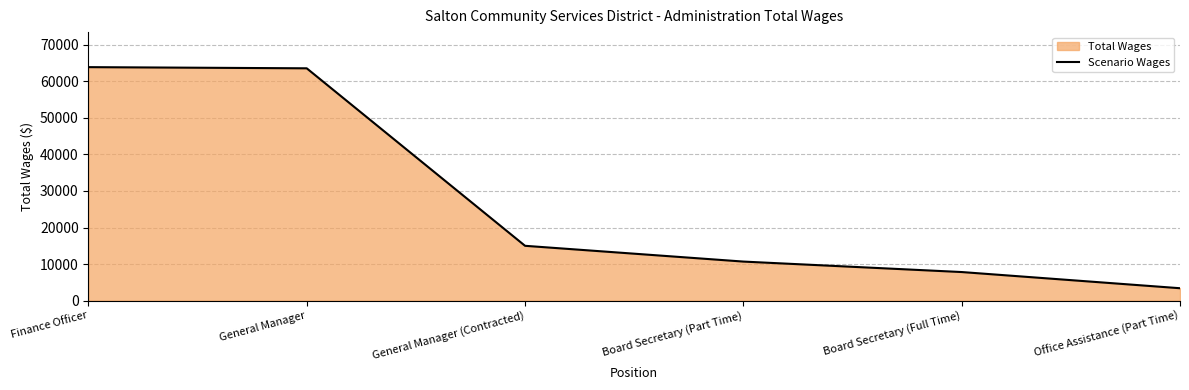

List the labels in order of value, smallest first.

Office Assistance (Part Time), Board Secretary (Full Time), Board Secretary (Part Time), General Manager (Contracted), General Manager, Finance Officer